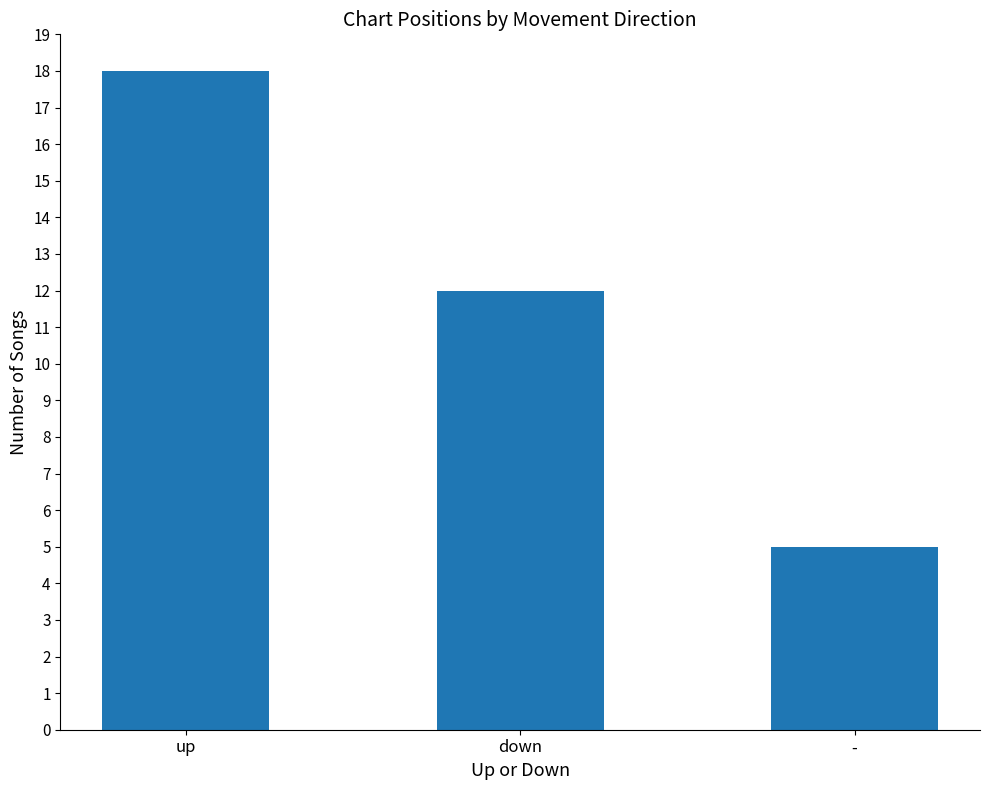

What is the sum of all values?

35